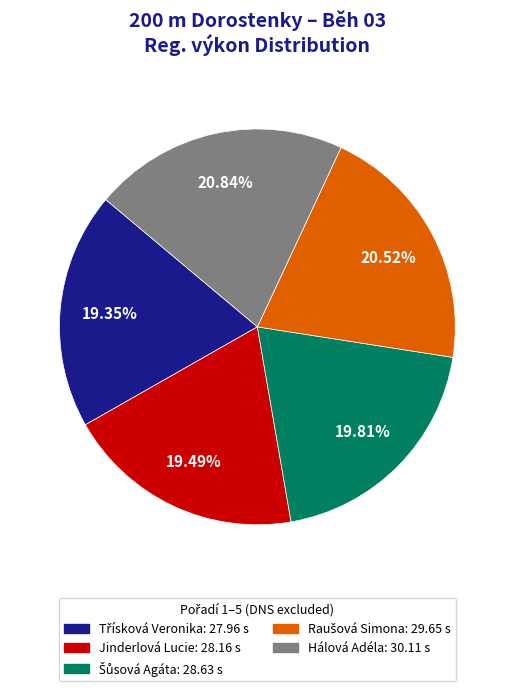

Is there any slice that represents more than half of the pie?

No